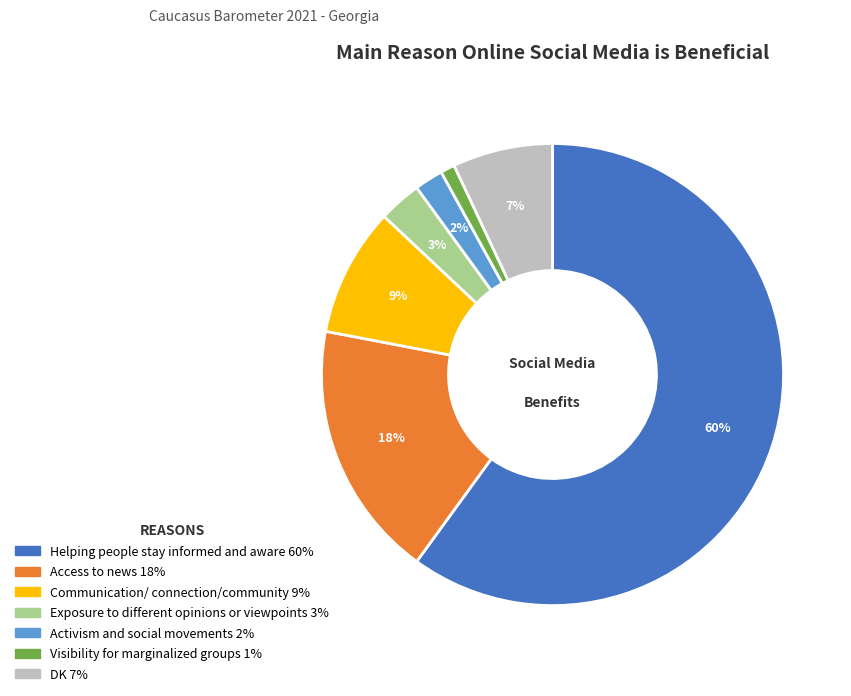

Which category has the smallest portion of the pie?

Visibility for marginalized groups